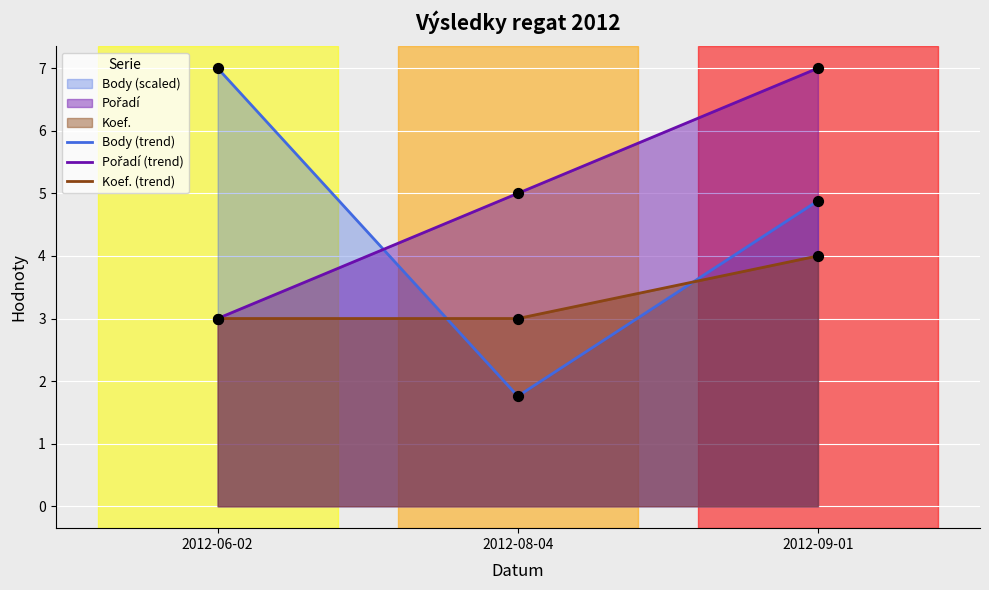

Which series contains the lowest Y value?

Body (trend)